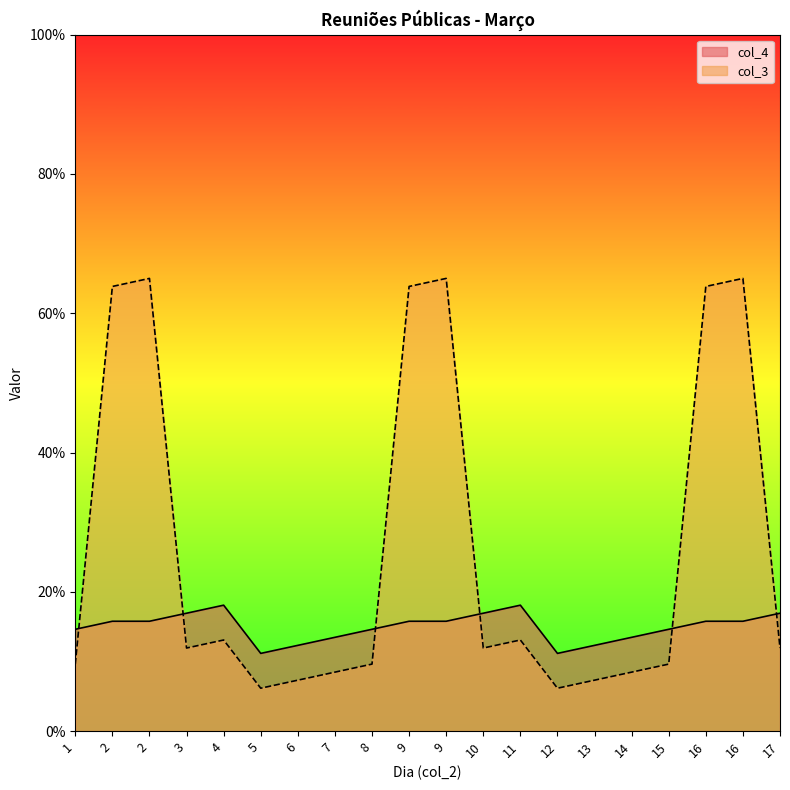

How many interior local valleys does the col_4 series have?

2